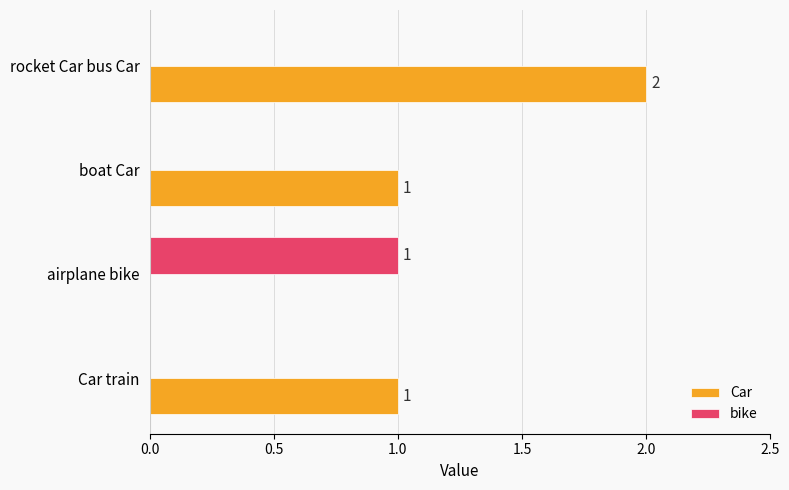

Which series changed the most between boat Car and rocket Car bus Car?

Car